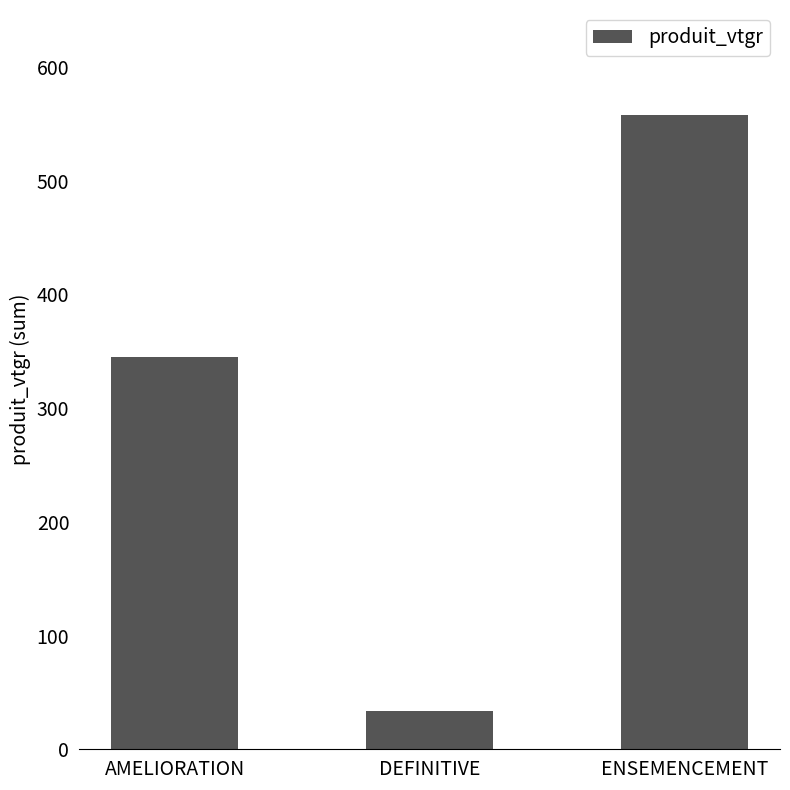

What is the approximate value at ENSEMENCEMENT?

557.9